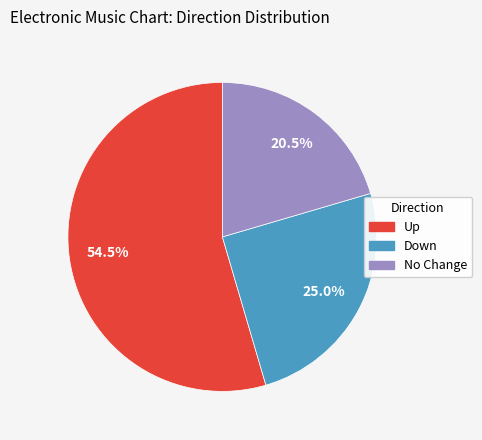

Is there any slice that represents more than half of the pie?

Yes